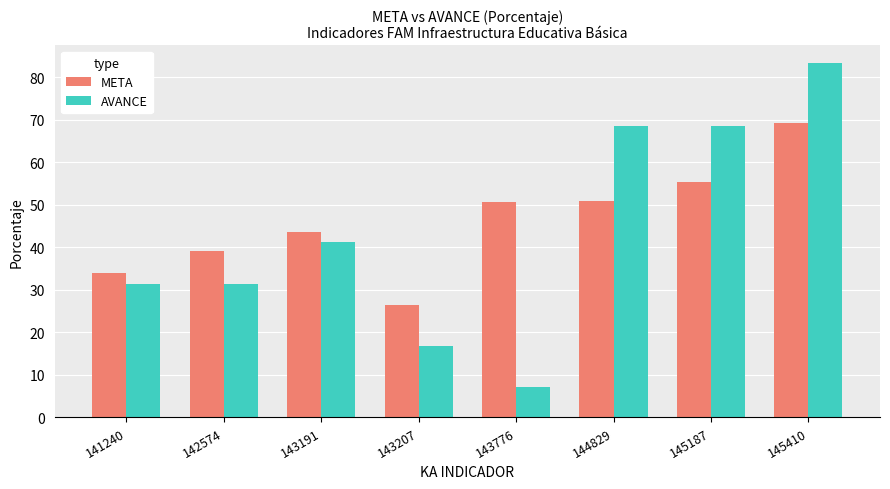

Is the value of AVANCE at 143191 greater than the value of META at 144829?

No